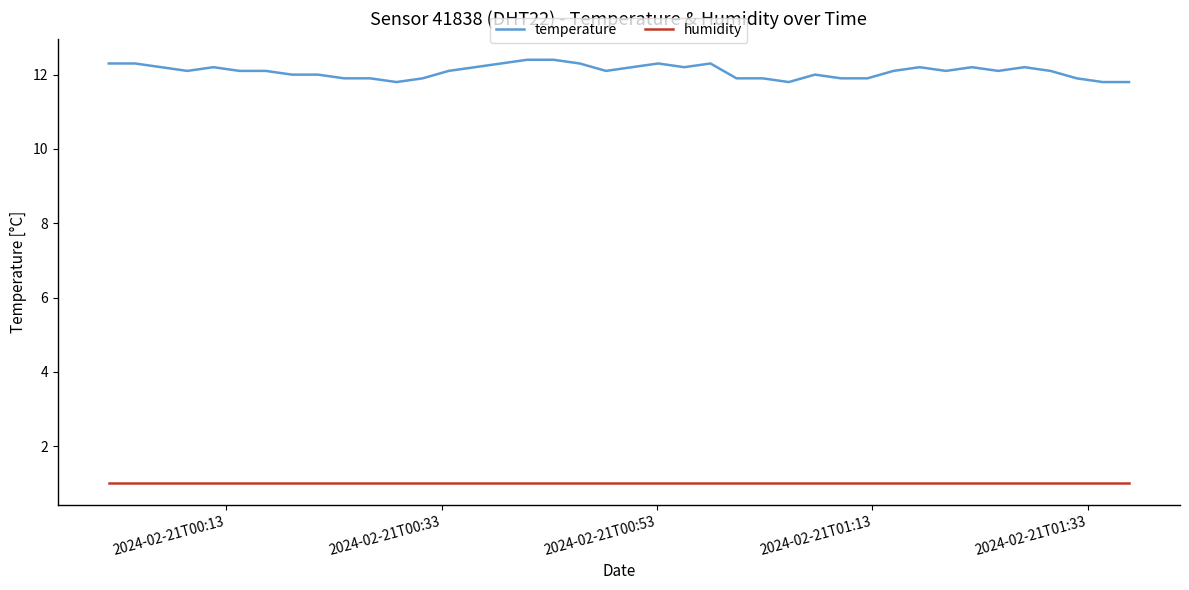

What is the minimum value for humidity?

1.0